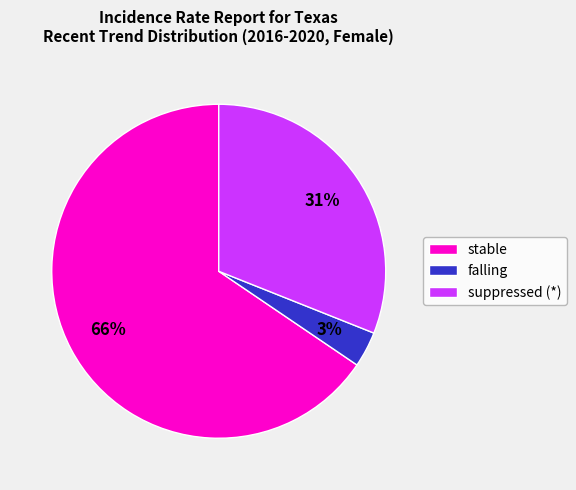

Is there any slice that represents more than half of the pie?

Yes